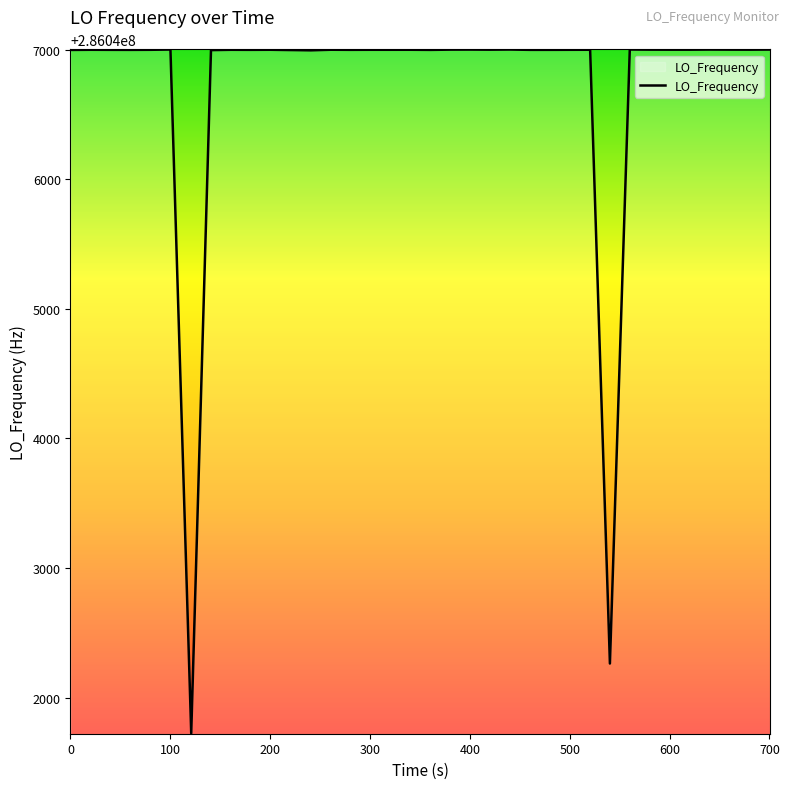

What is the maximum value shown in the chart?

286047001.2